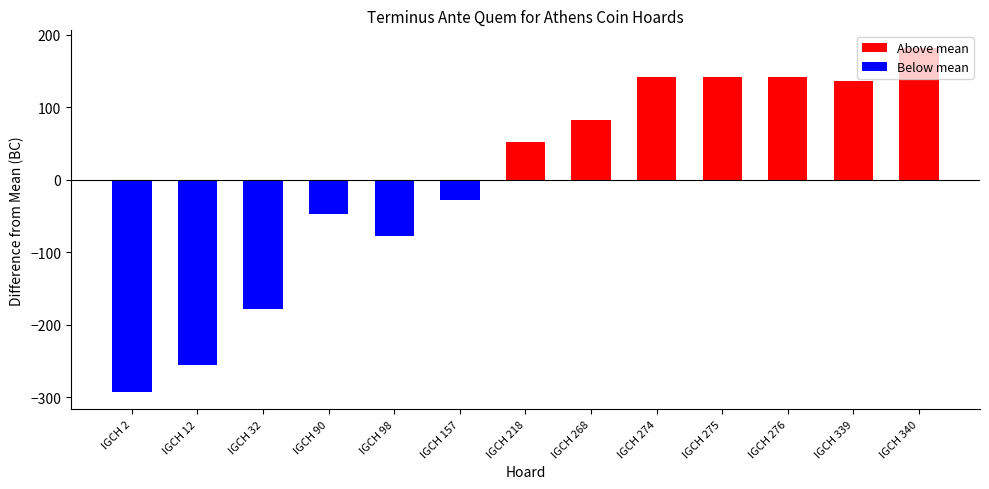

What is the value of the 9th bar from the left?

142.2